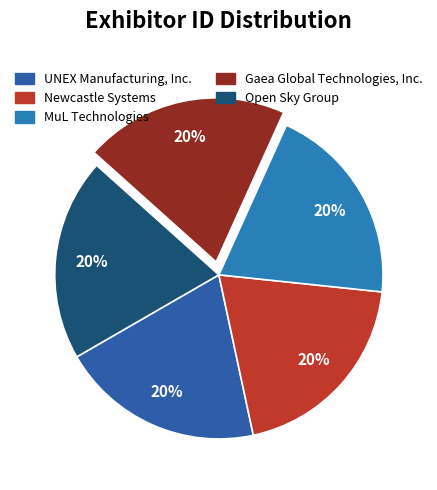

How many segments does this pie chart have?

5